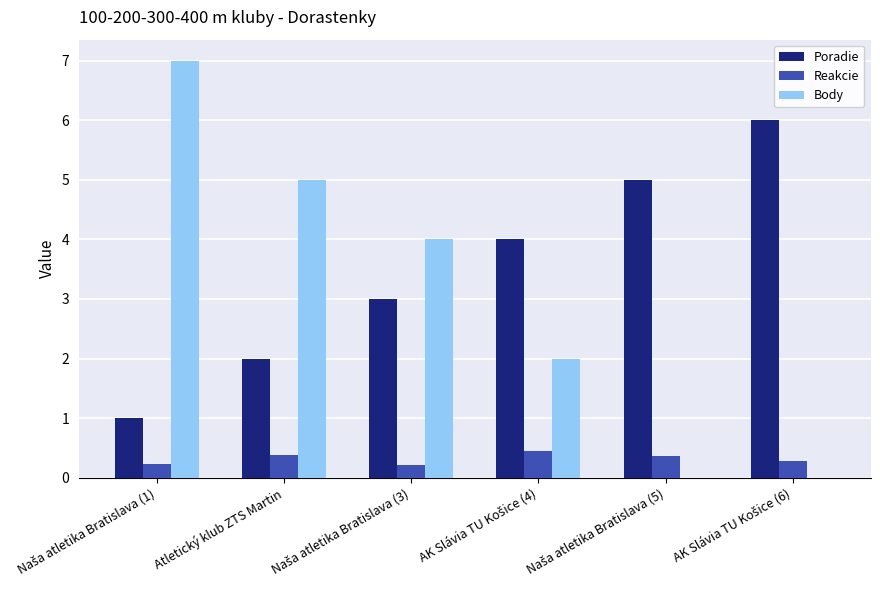

Which series has the largest total across all categories?

Poradie